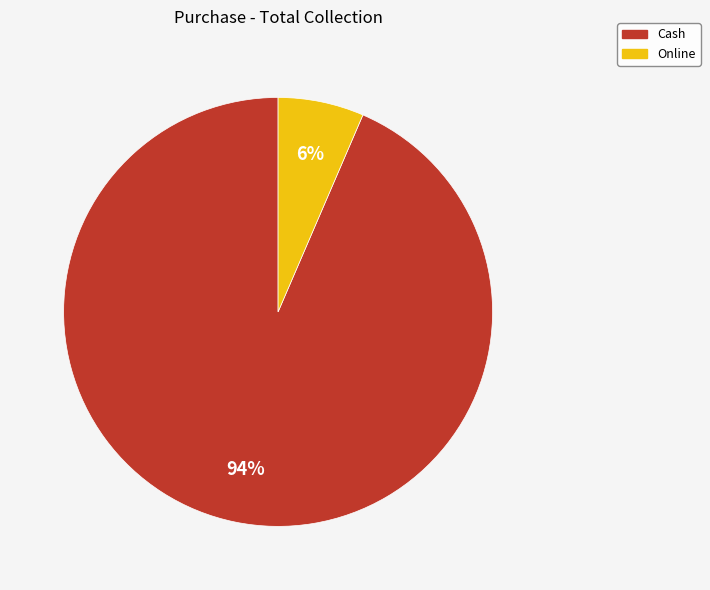

What is the smallest slice in the pie chart?

Online